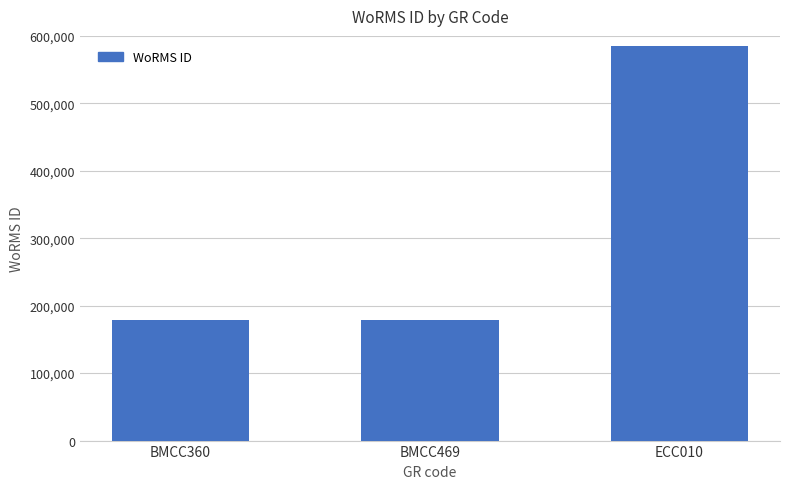

What is the greatest value displayed?

585403